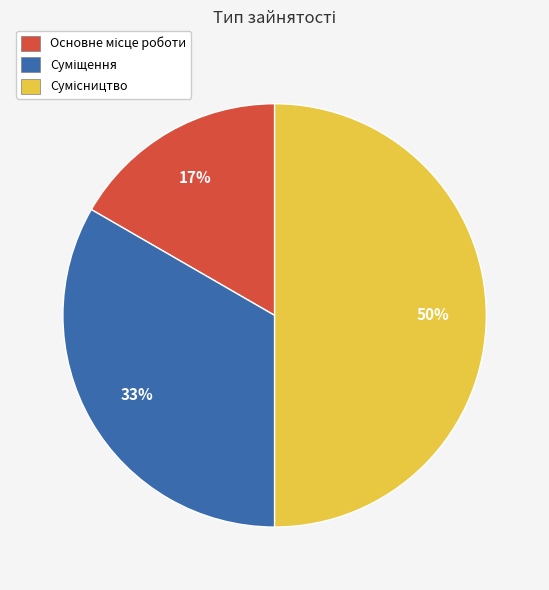

To the nearest percent, what is the average slice percentage?

33%